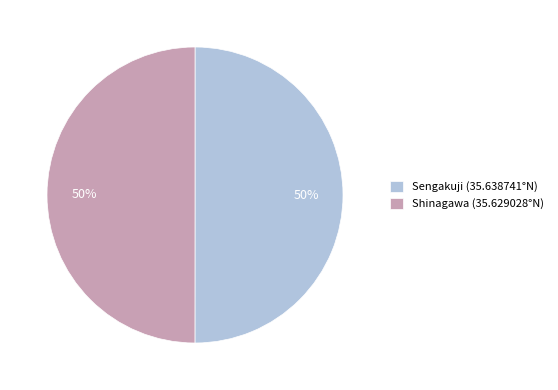

What is the ratio of the value at Shinagawa to the value at Sengakuji?

1.0